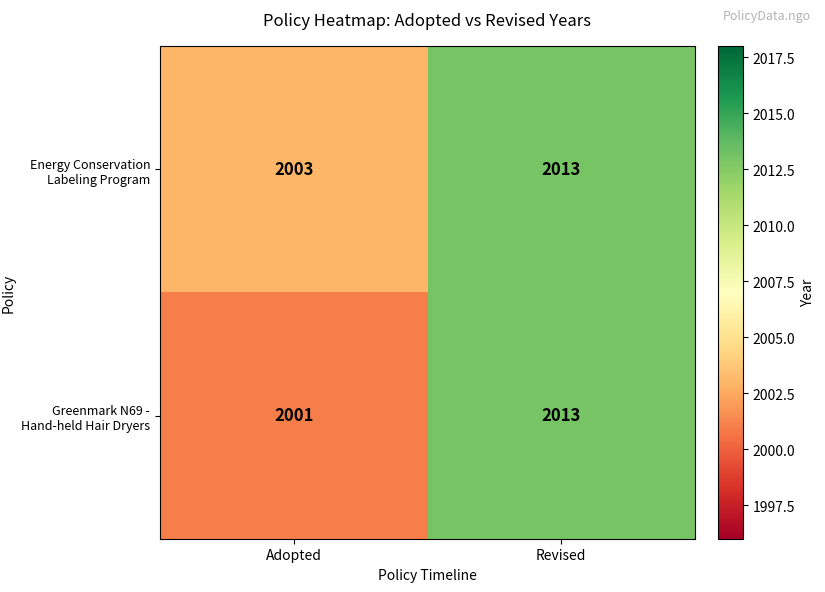

At how many categories does at least one series exceed 2011?

1